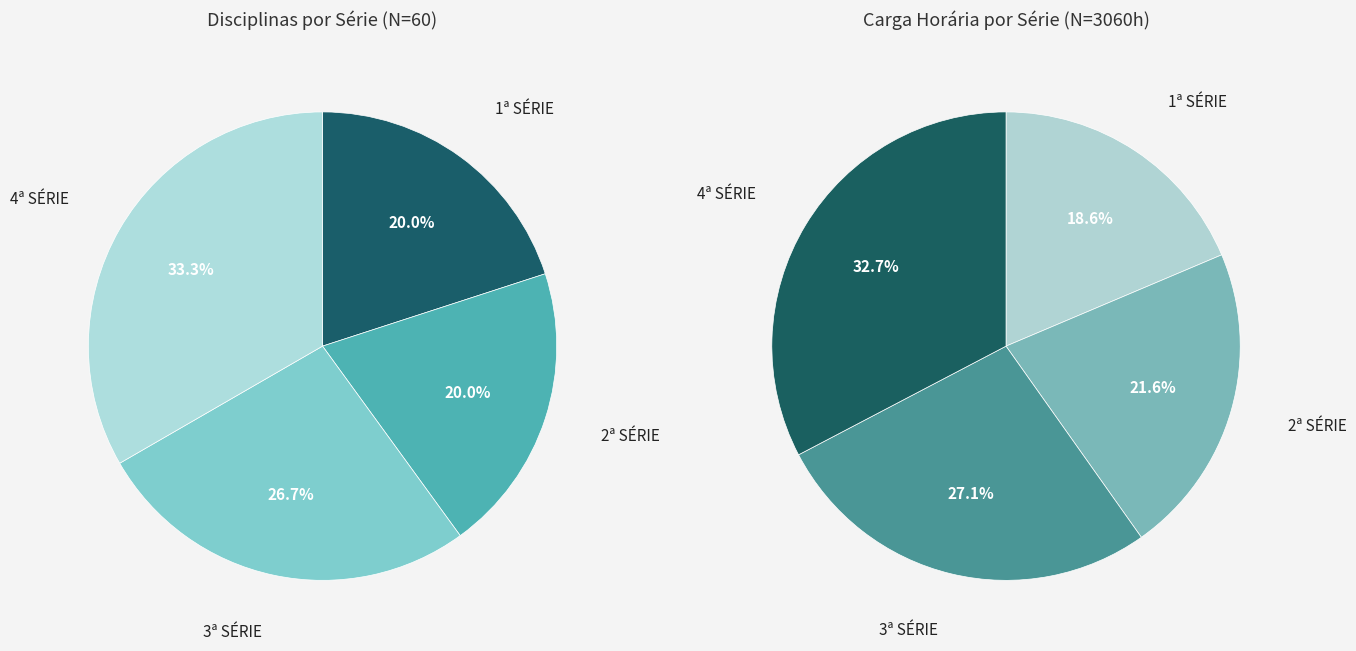

What is the change in value from 2ª SÉRIE to 3ª SÉRIE?

+4